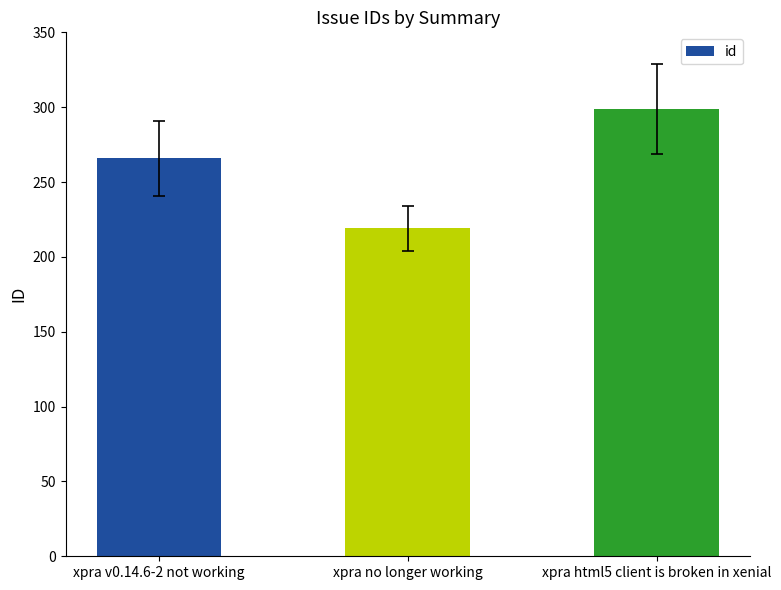

What is the difference between the values at xpra html5 client is broken in xenial and xpra no longer working?

80